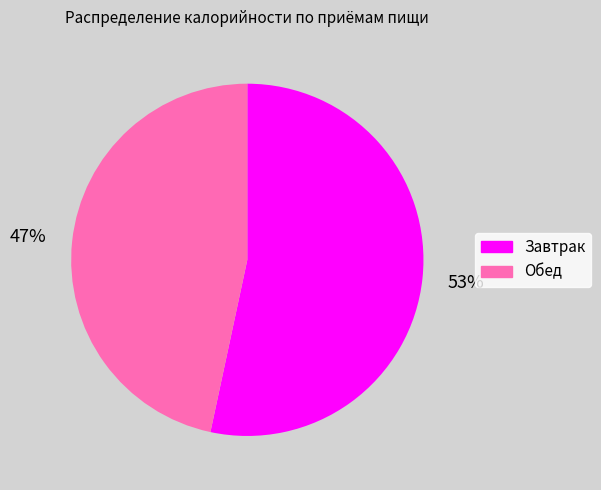

Is the sum of Обед and Завтрак greater than half?

Yes